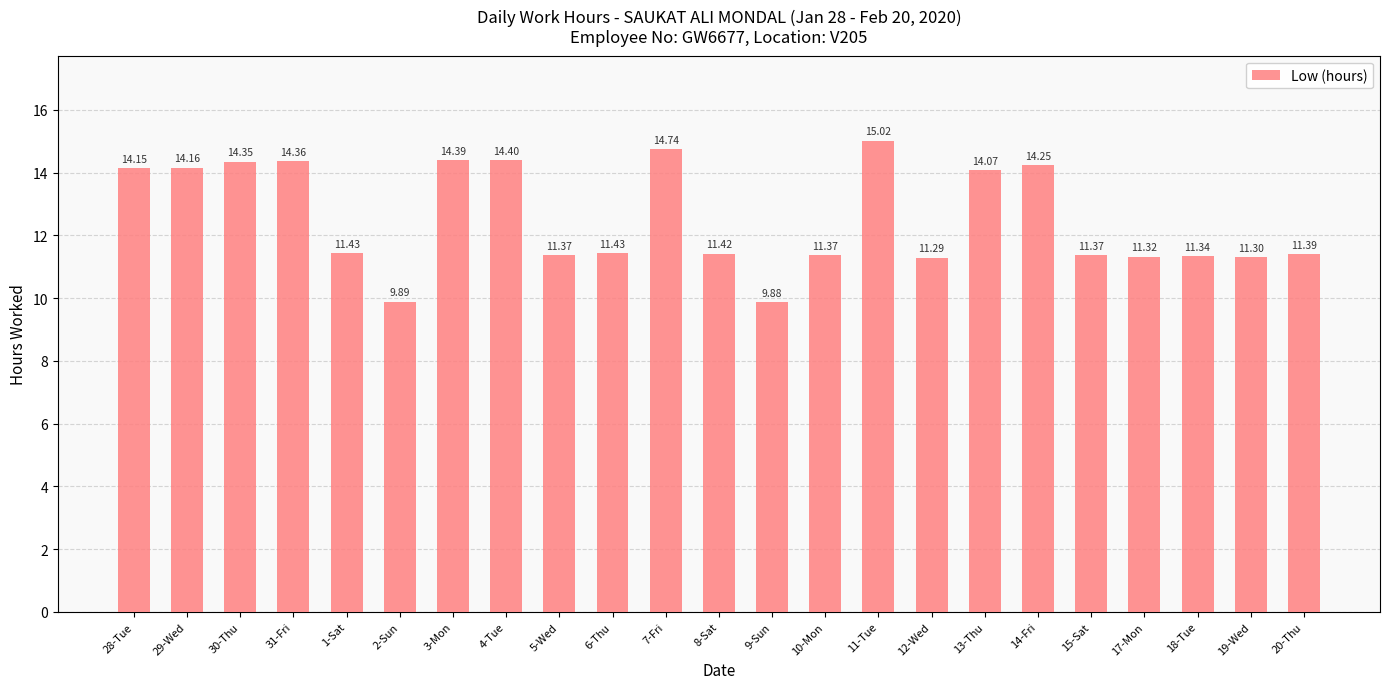

What is the ratio of the value at 7-Fri to the value at 30-Thu?

1.0